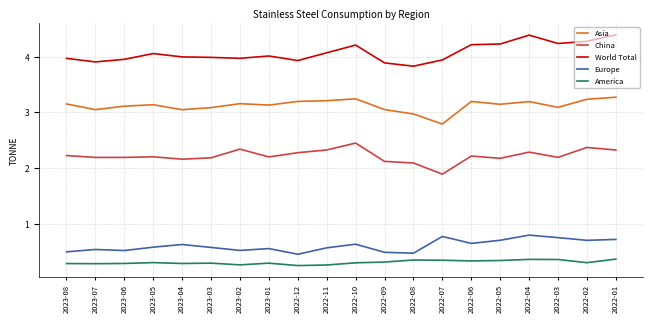

At how many categories does at least one series exceed 1418656?

20